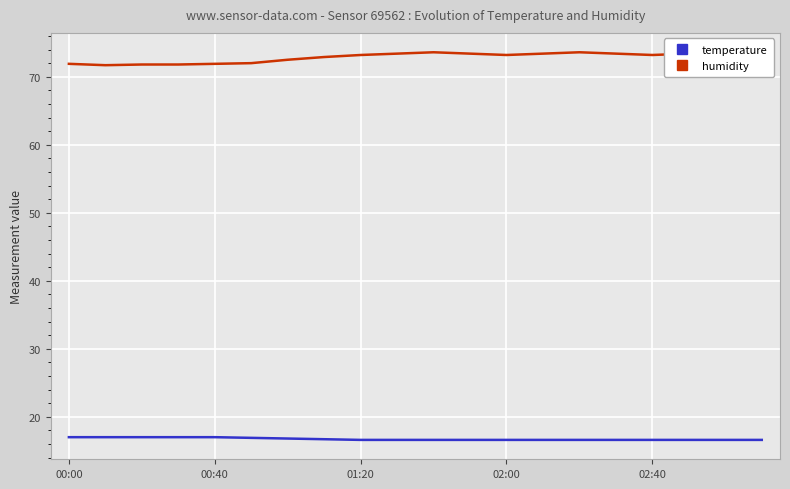

True or false: temperature has more than 2 interior local peaks.

False